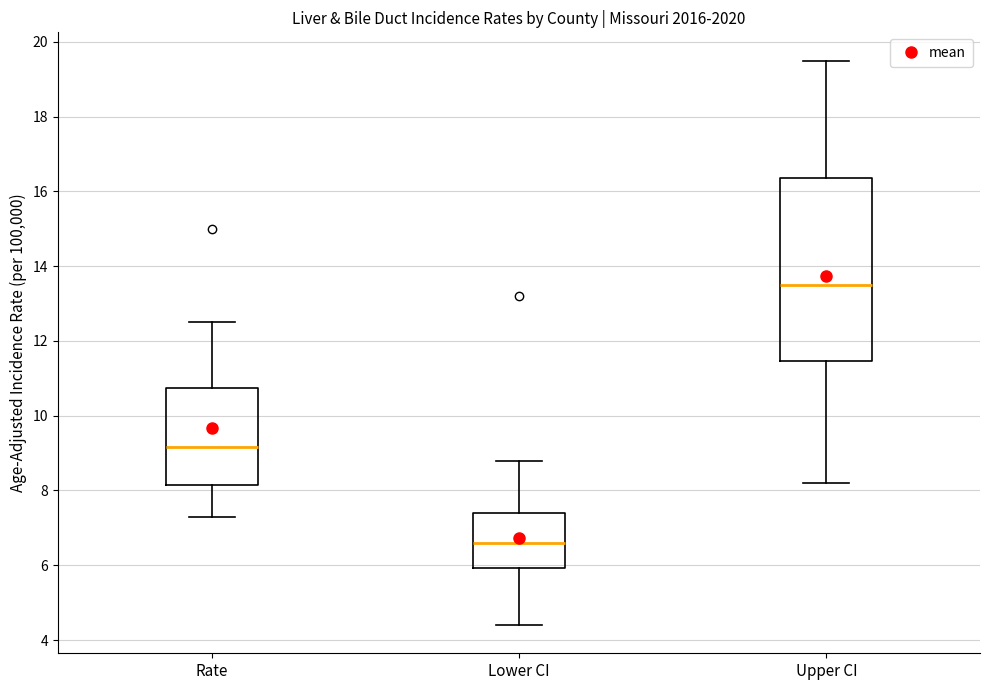

Where does the median line of the box for Upper CI sit on the y-axis? The values are not printed on the chart, so give them approximately, as read against the axis.

13.6